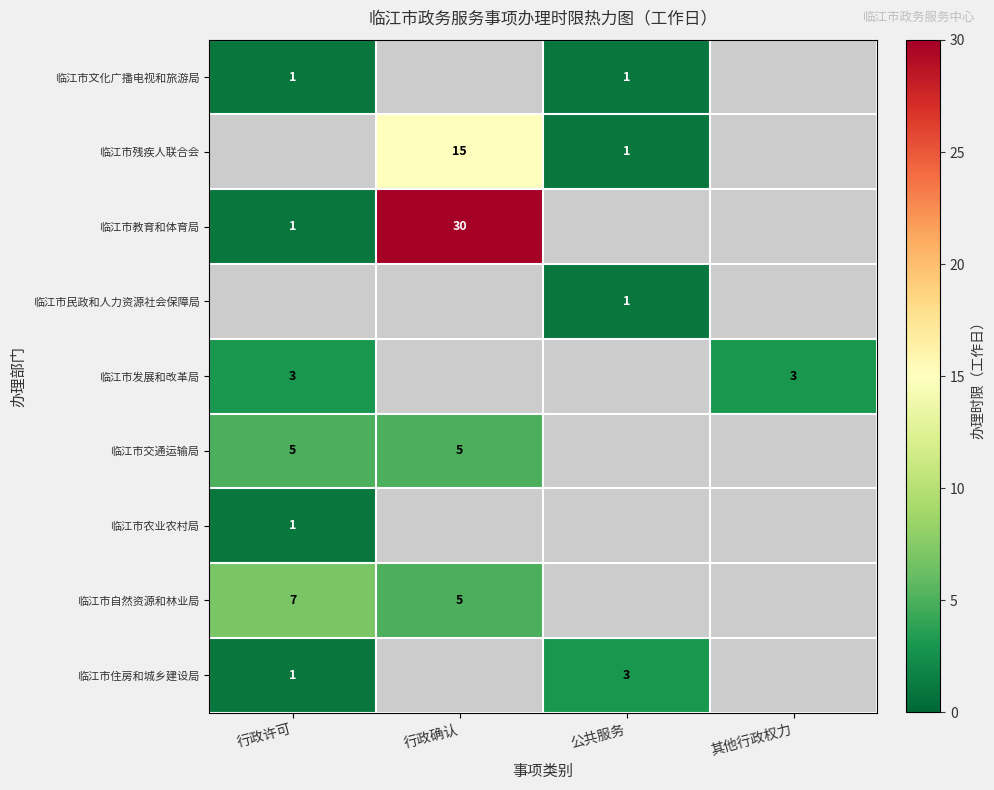

The value of 临江市文化广播电视和旅游局 at 公共服务 is 1. True or false?

True